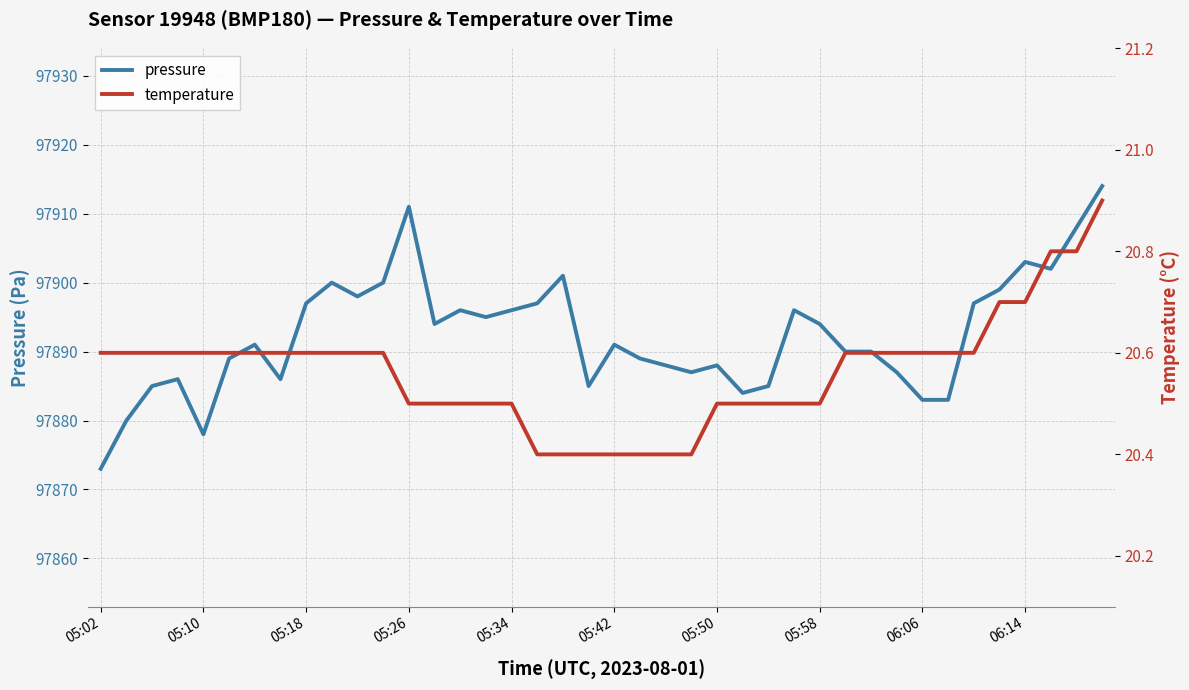

True or false: pressure has a value of 30573.8 at 15.

False